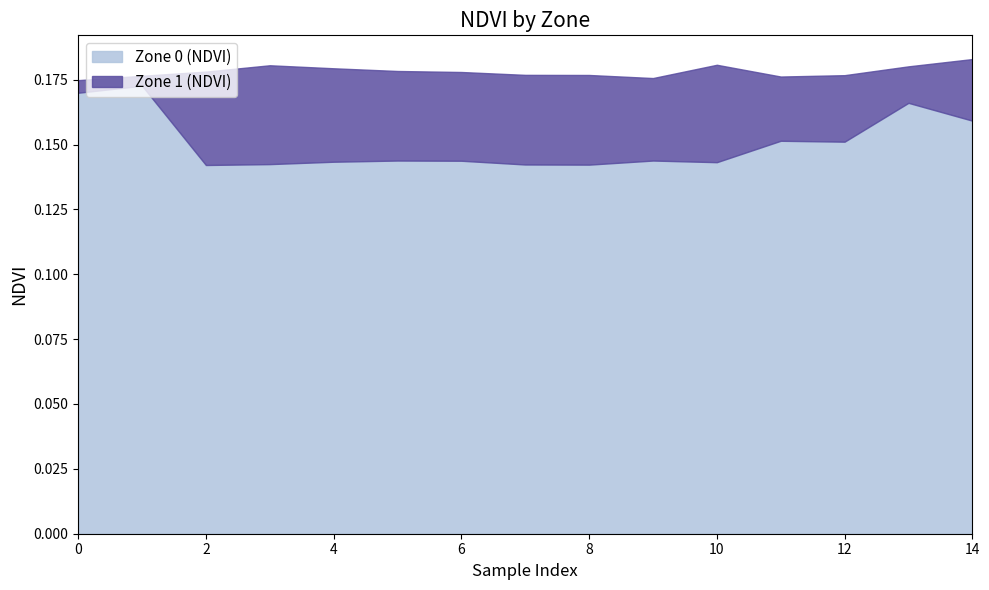

True or false: Zone 1 (NDVI) and Zone 0 (NDVI) intersect in this chart.

False